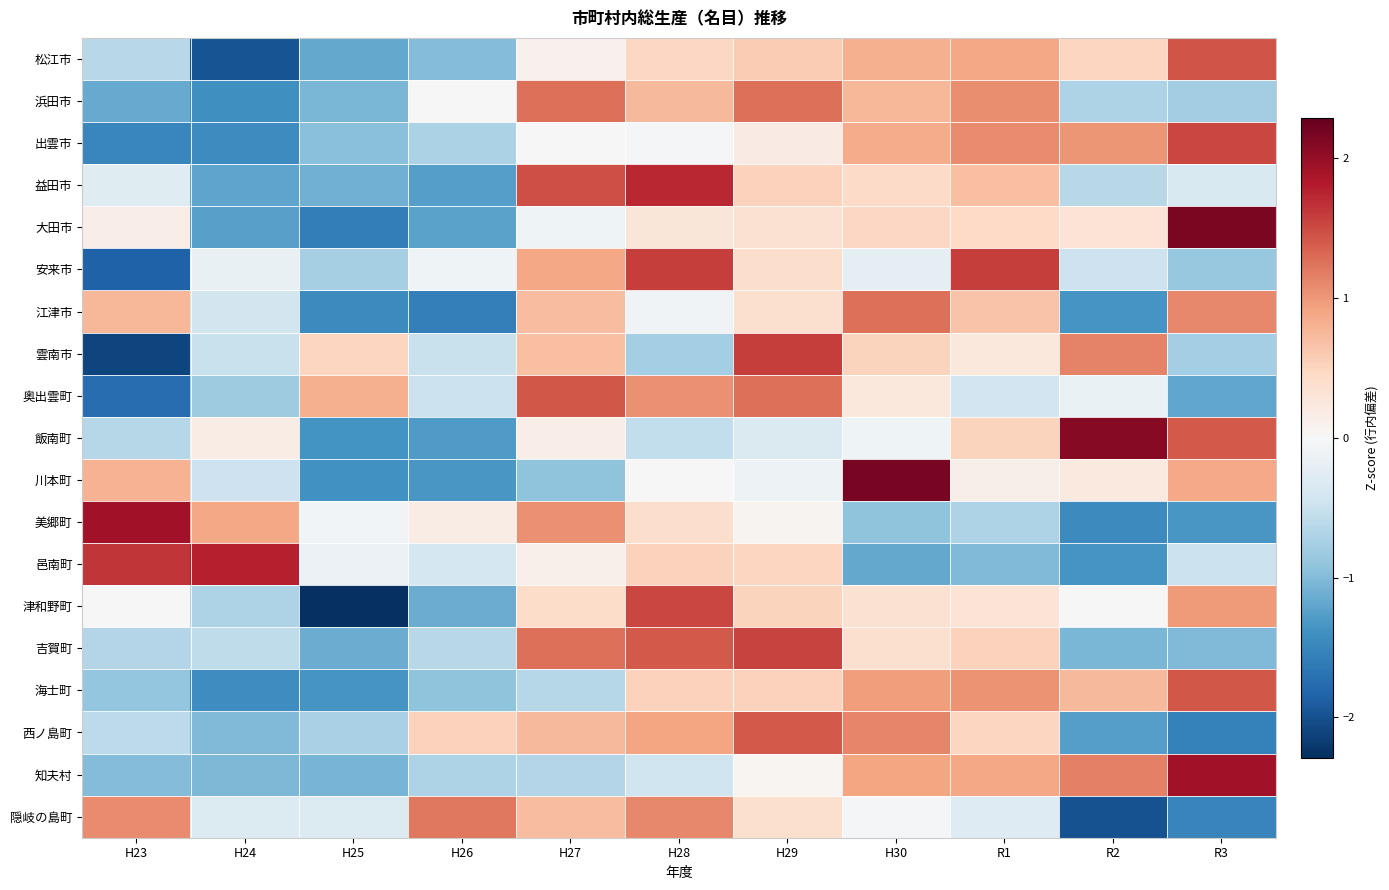

What is the difference between the highest and lowest values at H27?

2.4